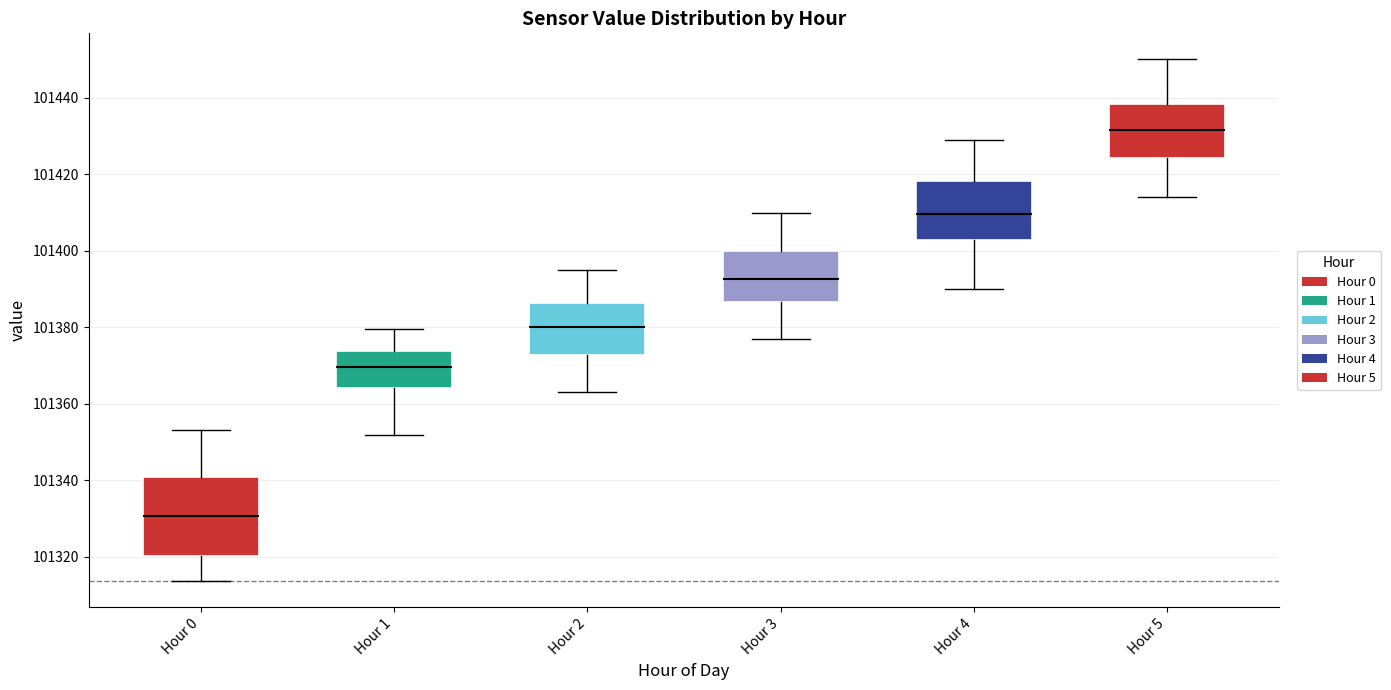

Comparing the boxes themselves (not the whiskers), which one is the tallest?

Hour 0